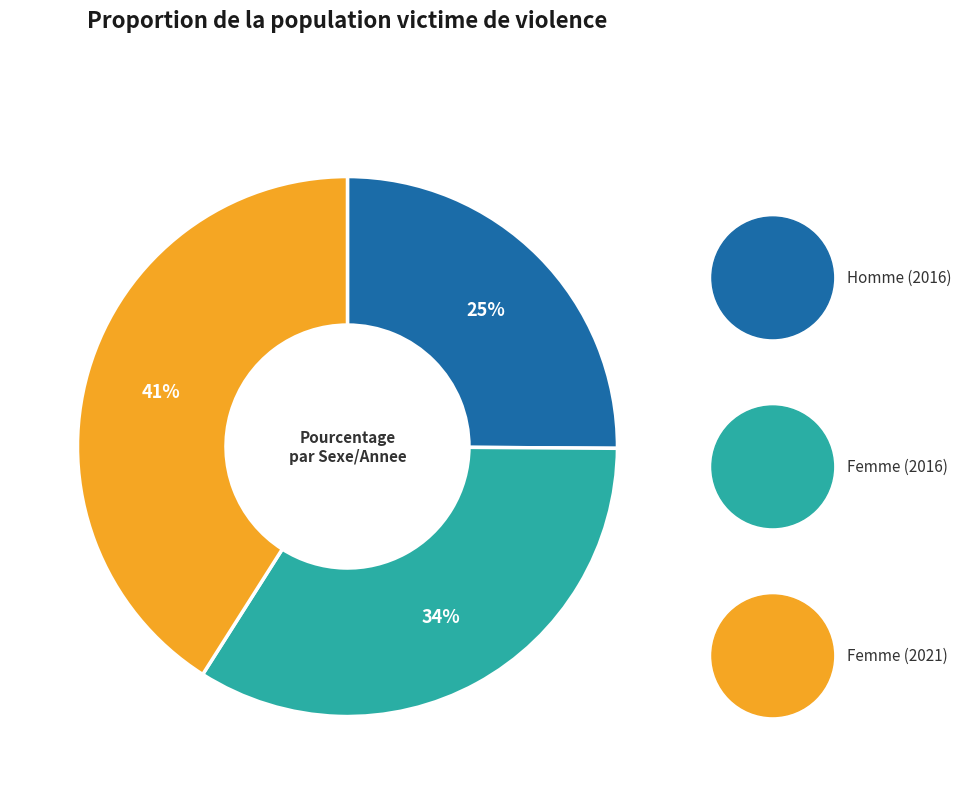

To the nearest percent, what is the average slice percentage?

33%